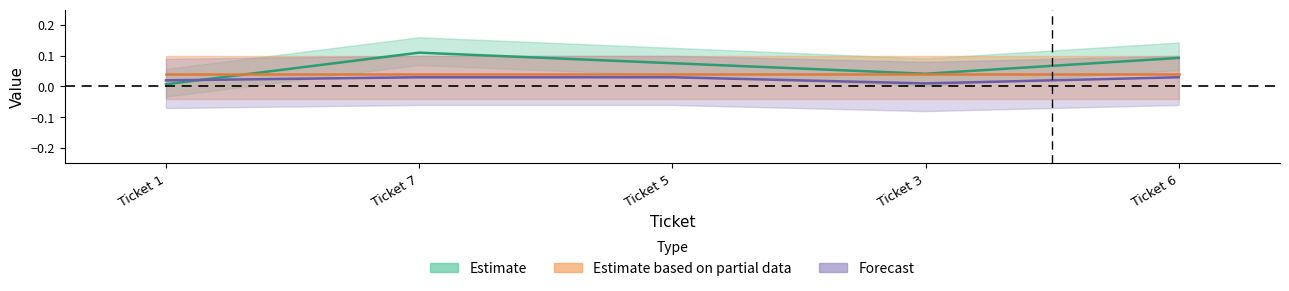

Which label corresponds to the largest value in the chart?

Ticket 7